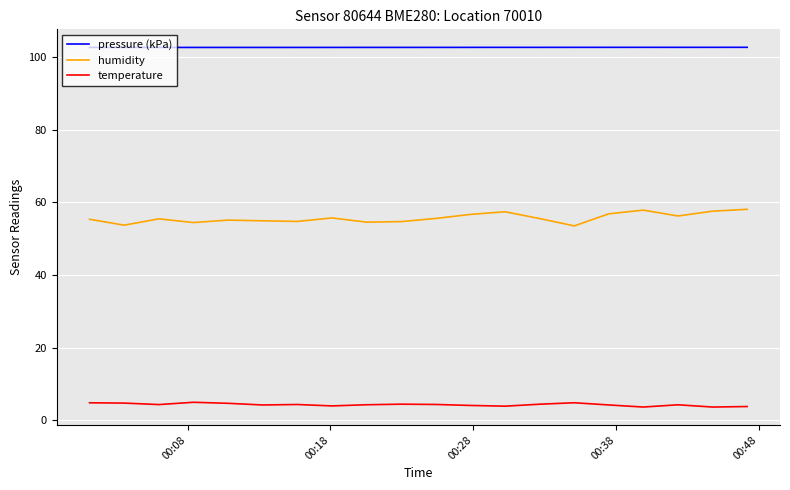

What is the sum of all humidity values?

1113.8